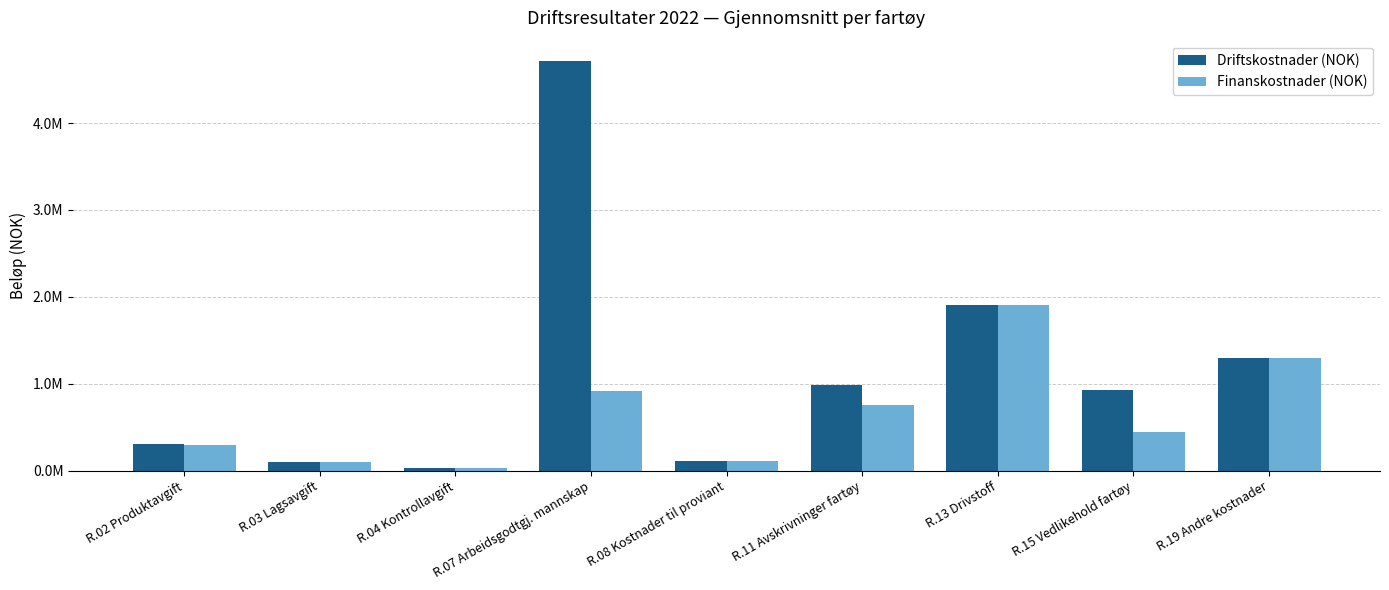

Are the bars horizontal?

No